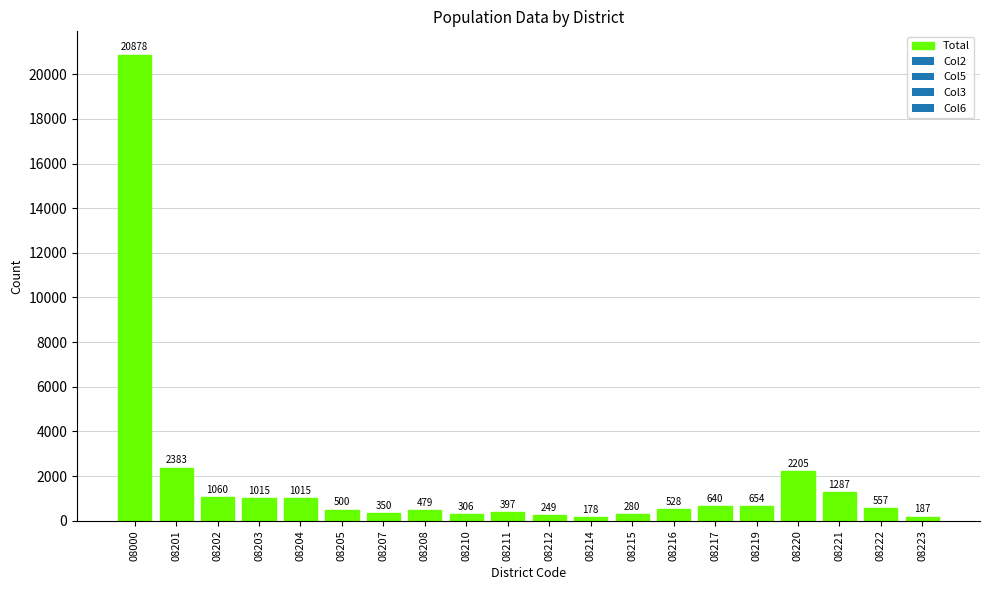

What is the approximate value at 08221, to the nearest 50?

1300